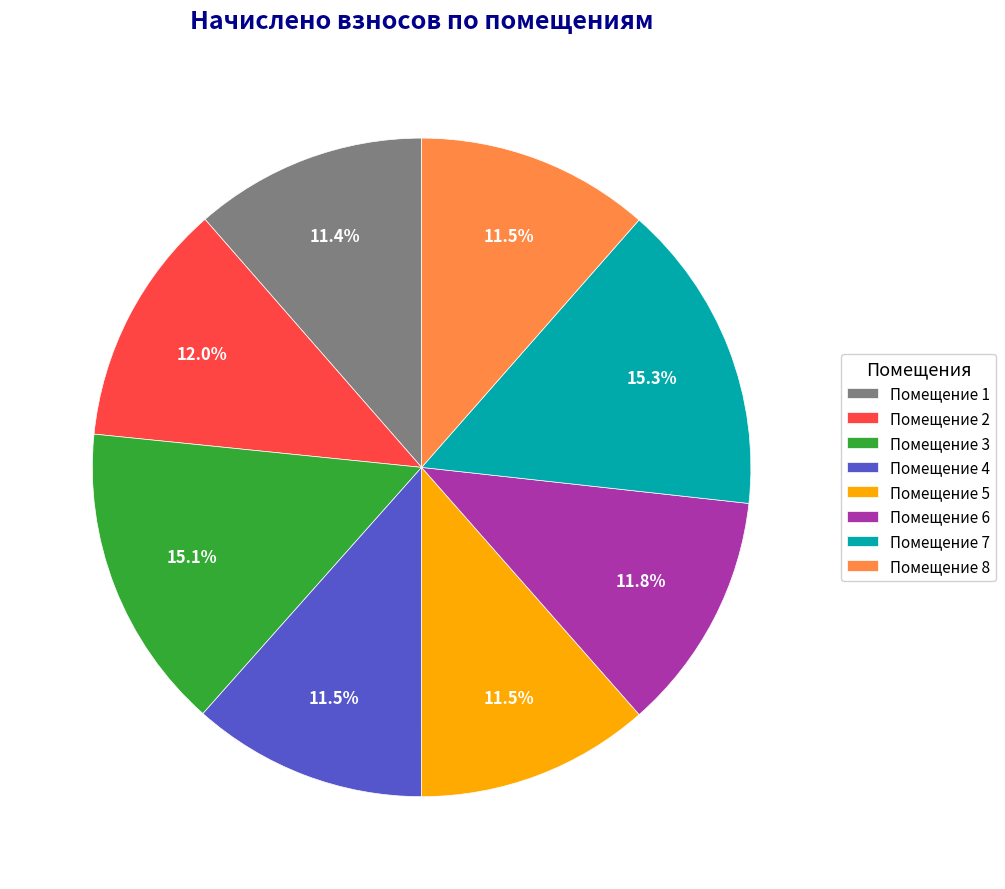

What percentage do Помещение 7 and Помещение 1 together represent?

26.7%